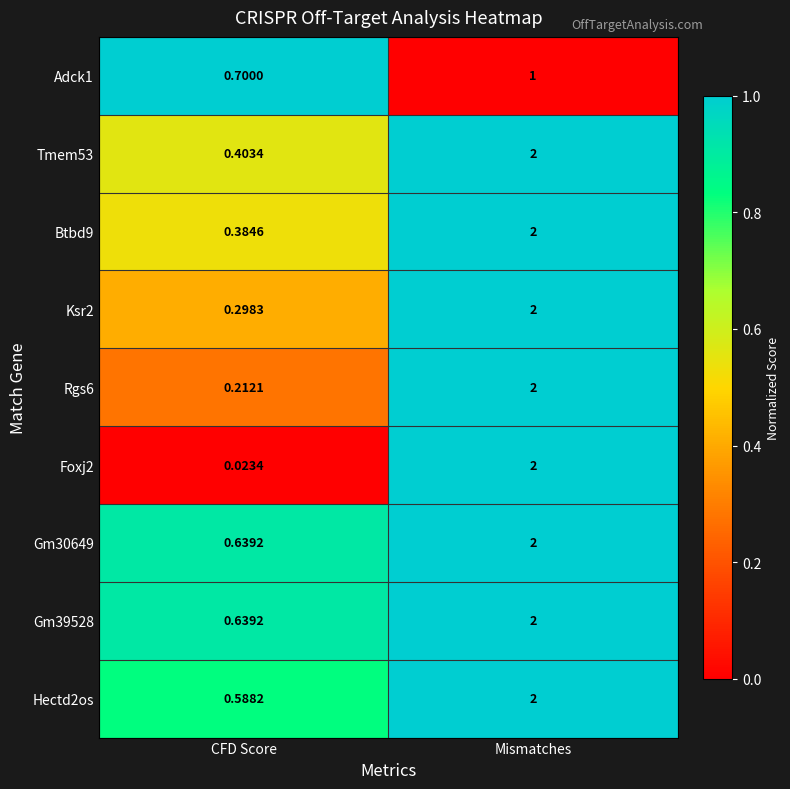

Between CFD Score and Mismatches, which series saw the biggest shift?

Foxj2